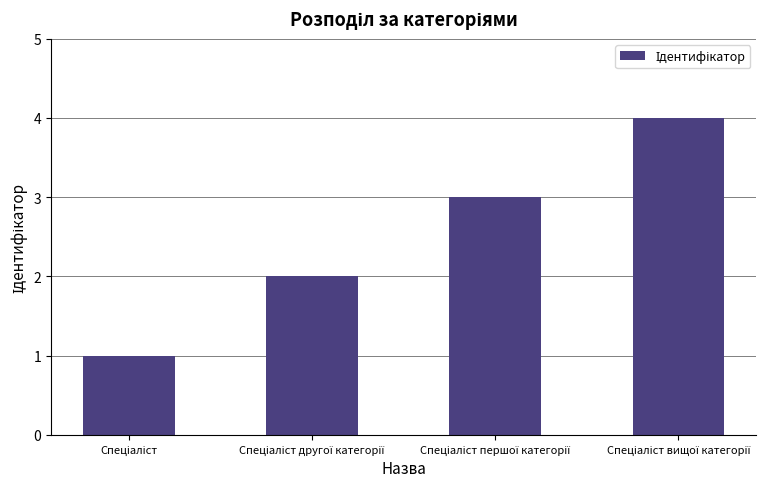

Reading left to right, transcribe all the data shown in this chart.

1	2	3	4